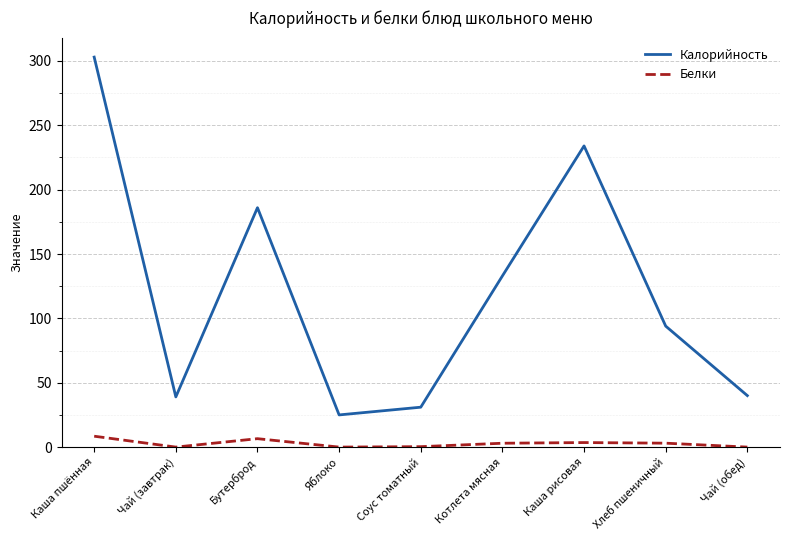

At which category is the sum across all series the highest?

Каша пшённая